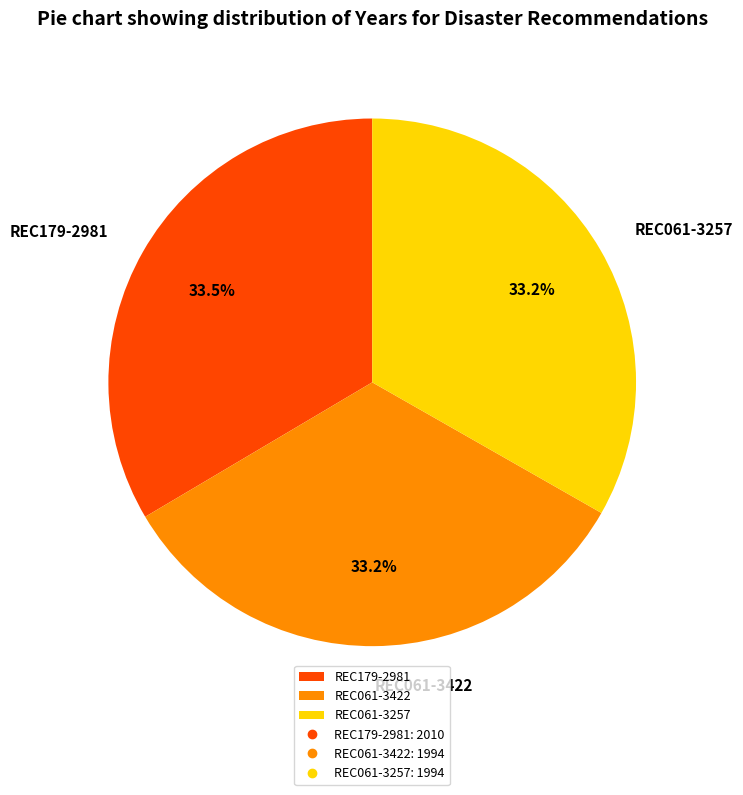

Is REC179-2981 the majority of the pie?

No